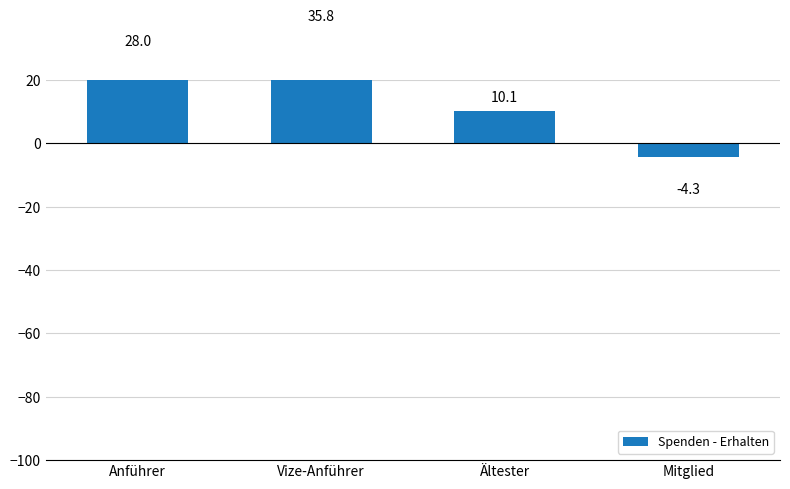

How many distinct data groups are displayed?

1